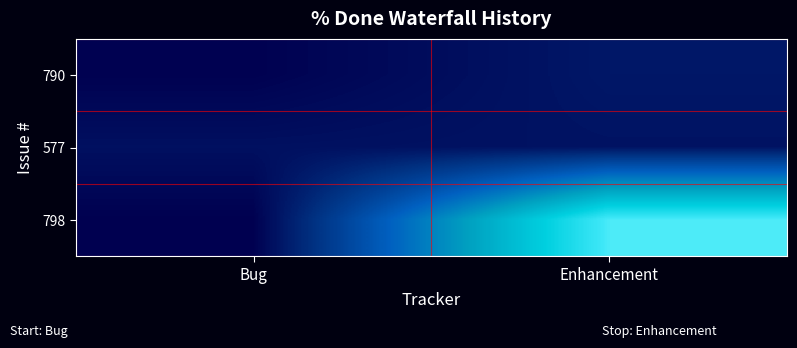

At which category is the sum across all series the highest?

Enhancement